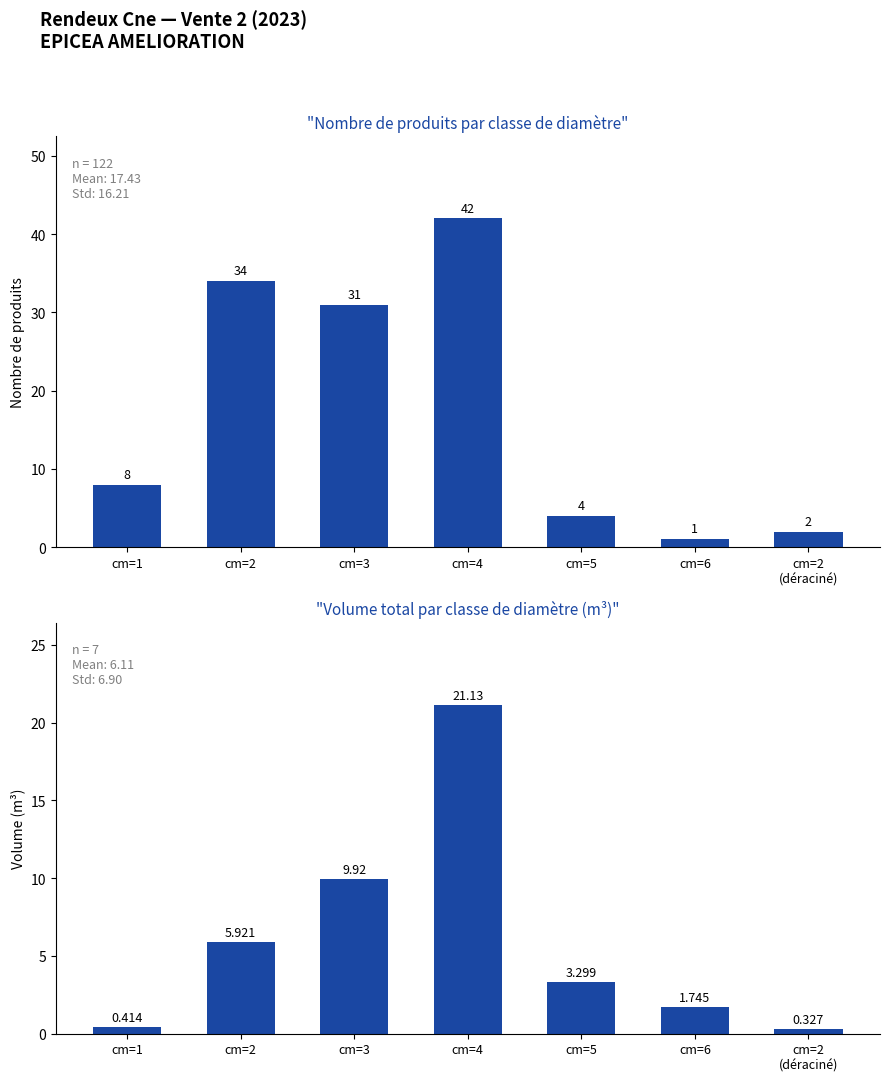

How many groups of bars are there?

7